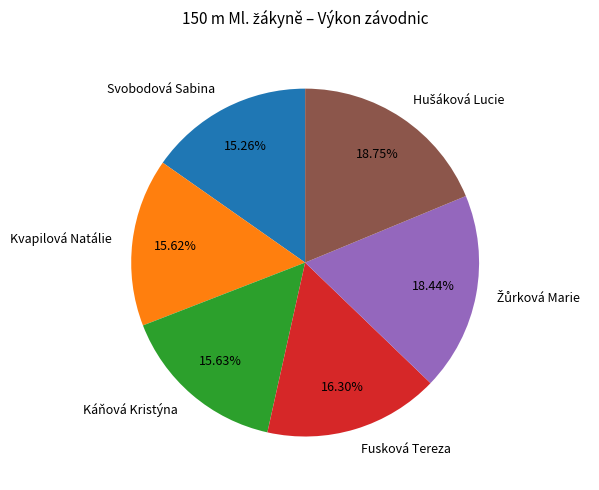

Does Fusková Tereza account for over 50% of the chart?

No